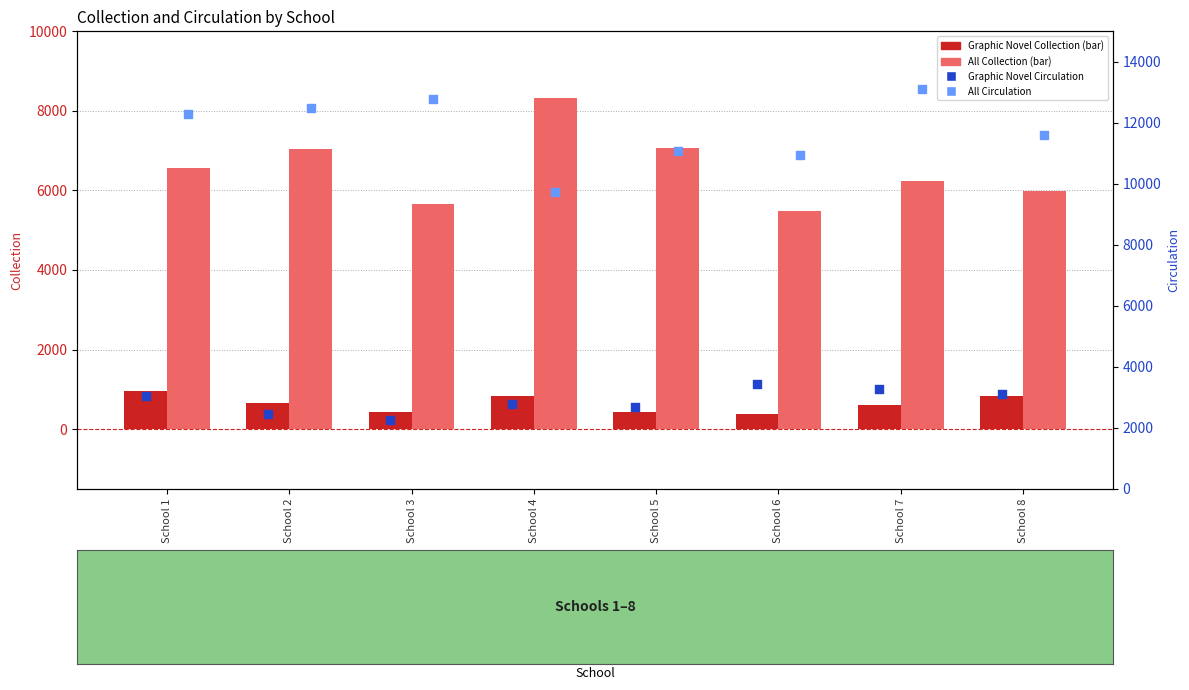

Which series contains the highest Y value?

All Circulation